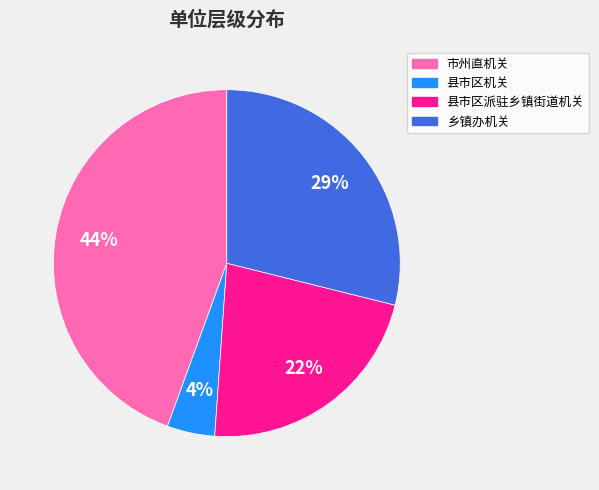

The 市州直机关 slice represents 37% of the pie. True or false?

False